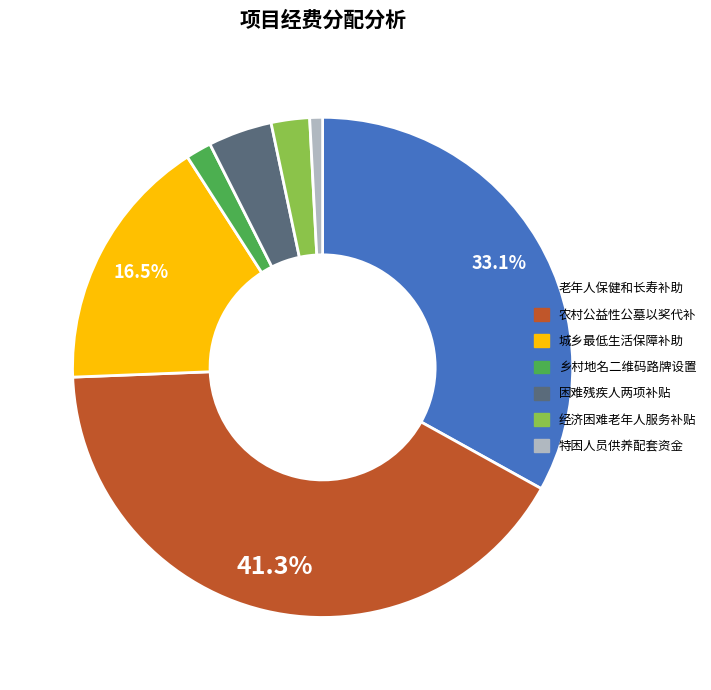

Is there any slice that represents more than half of the pie?

No